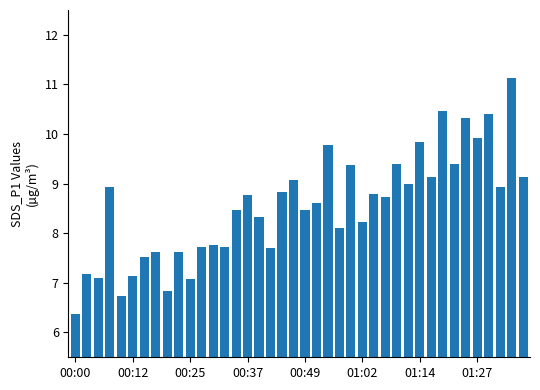

What is the maximum value shown in the chart?

11.1